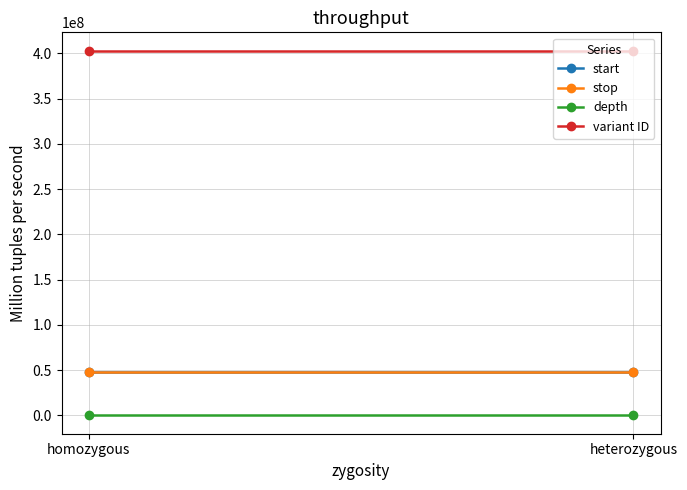

What is the average value of the start series?

48087622